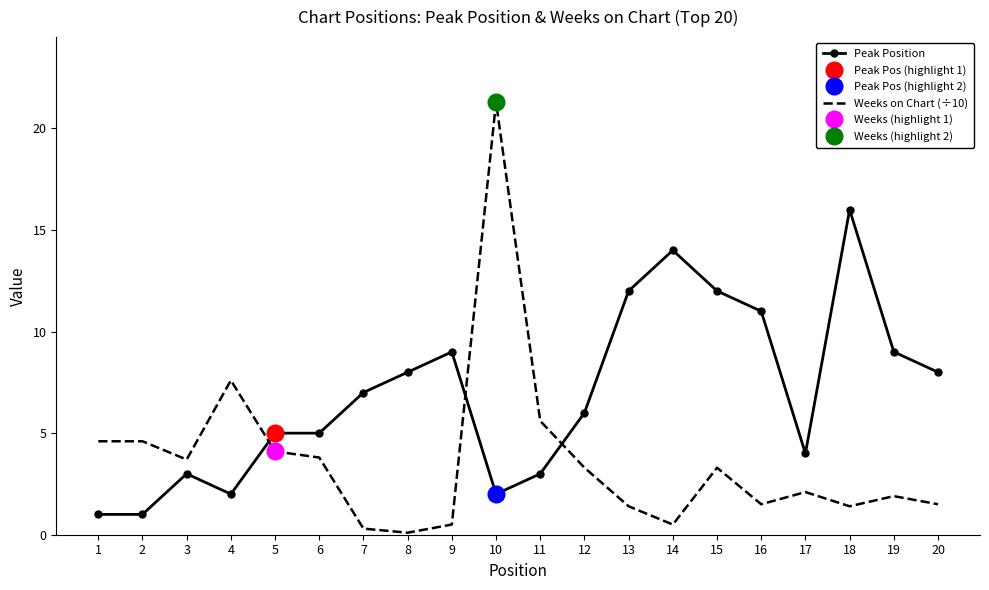

The Peak Position series shows 15.6 at 16. True or false?

False